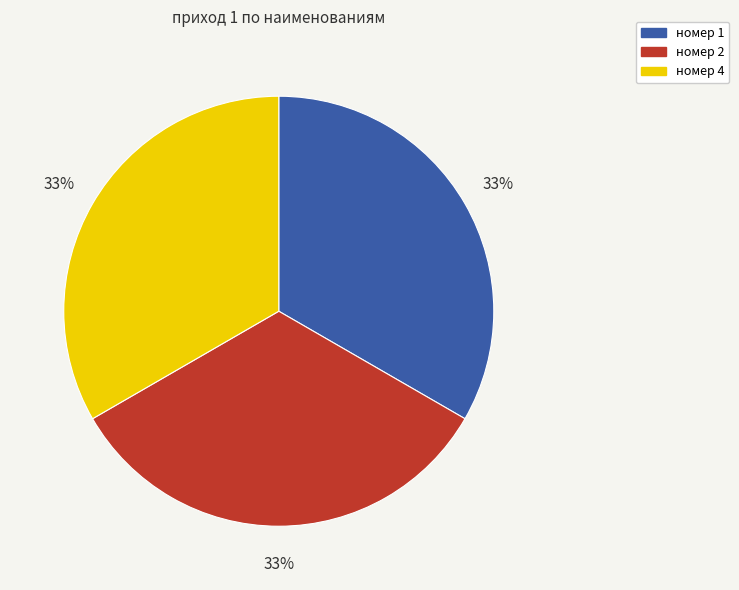

To the nearest percent, what is the average slice percentage?

33%